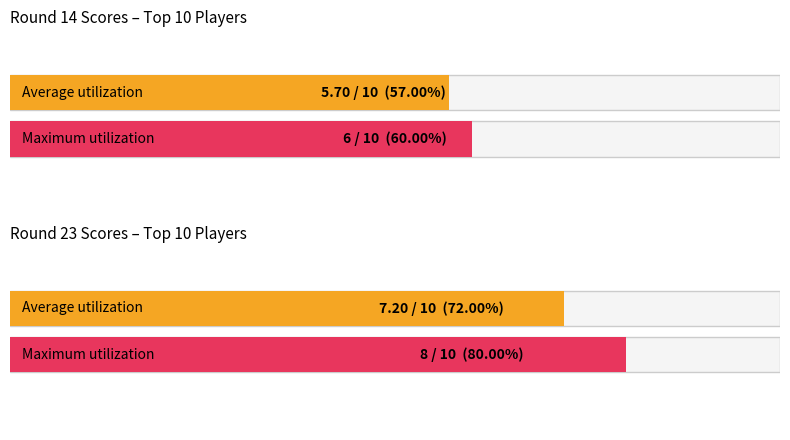

Is the value of Average utilization at Round 14 Avg Score greater than the value of Maximum utilization at Round 23 Avg Score?

No